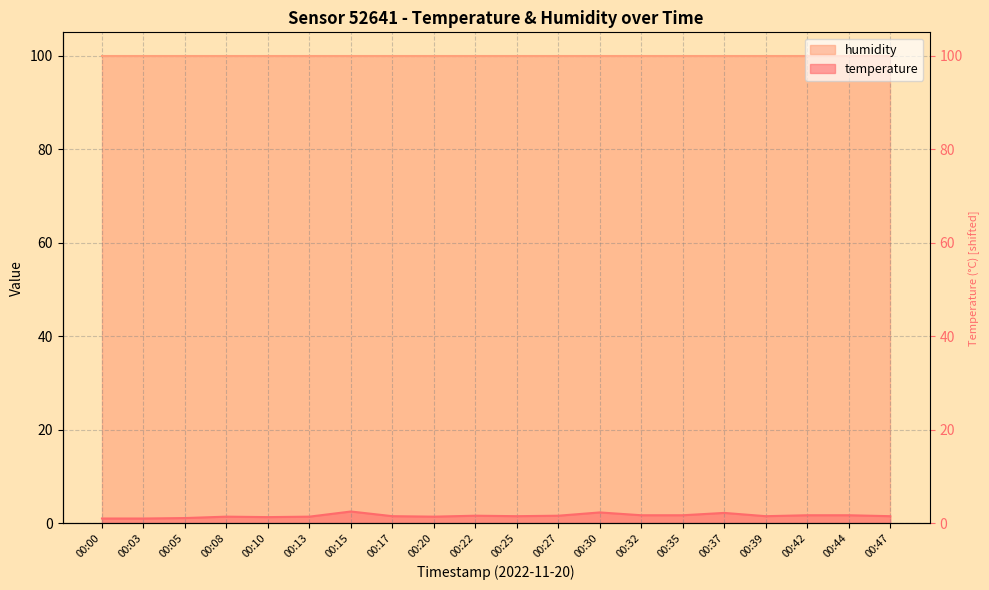

How many interior local valleys (lower than both neighbors) does the data have?

4